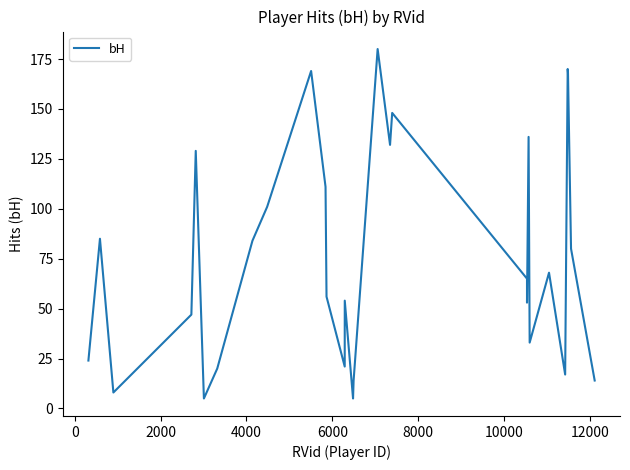

What is the value of the 1st point from the left?

24